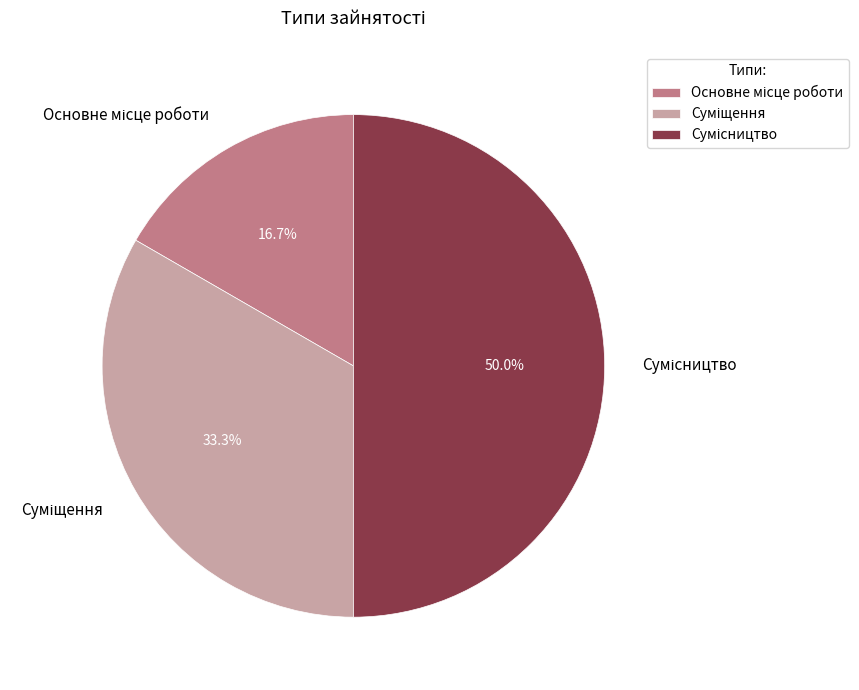

What is the largest slice in the pie chart?

Сумісництво